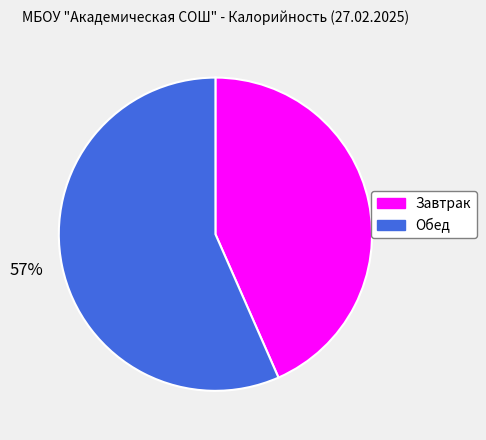

To the nearest percent, what percentage of the pie is Завтрак?

43%